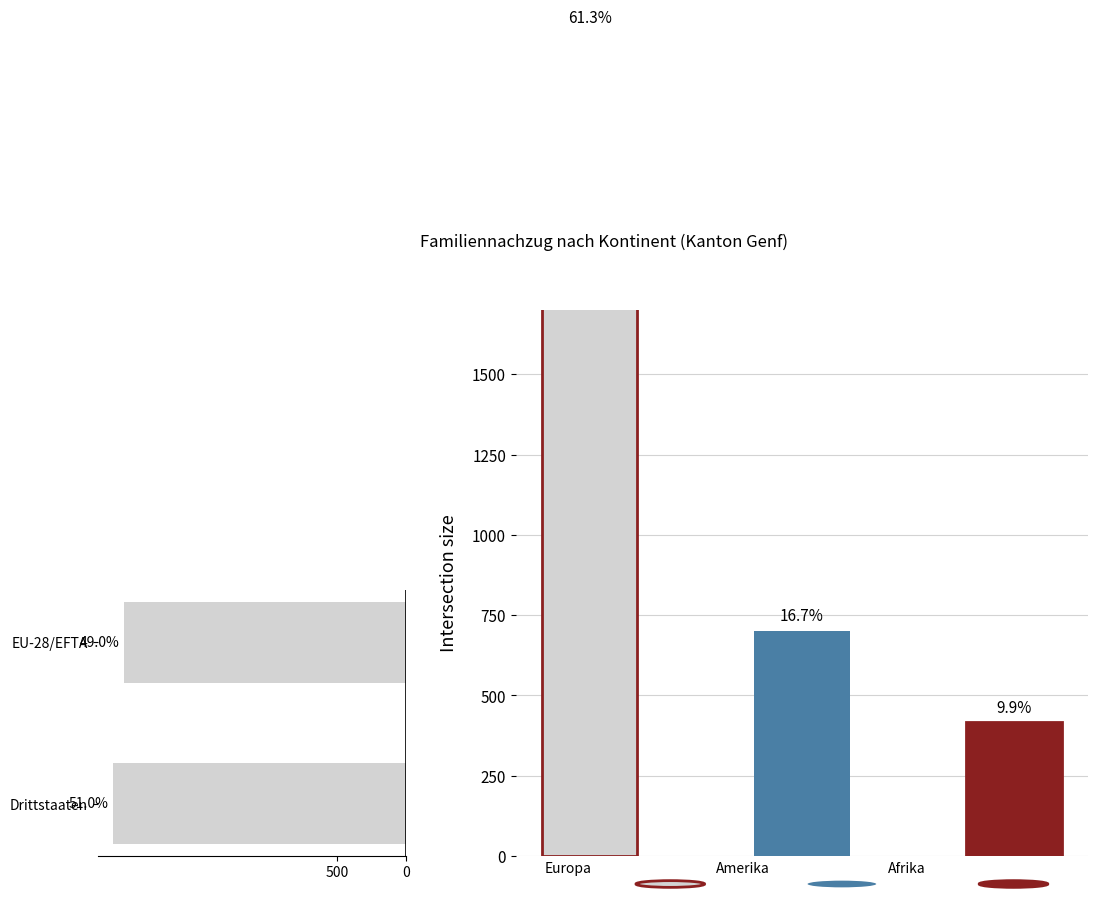

What is the sum of all Gesamttotal values?

8364